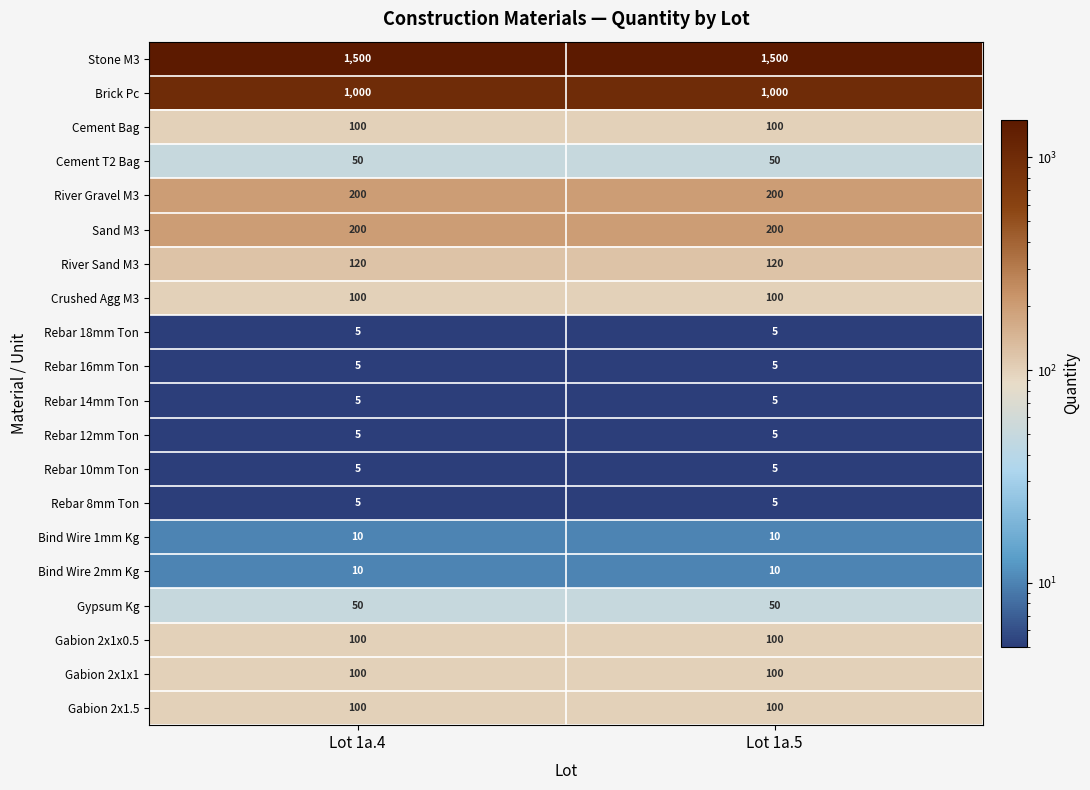

At how many categories does at least one series exceed 1421?

2